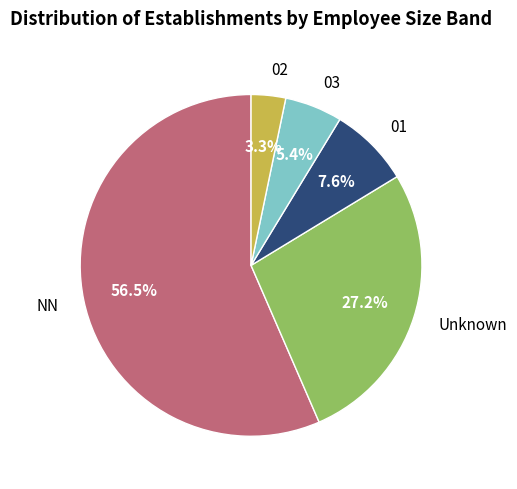

Does Unknown account for over 50% of the chart?

No